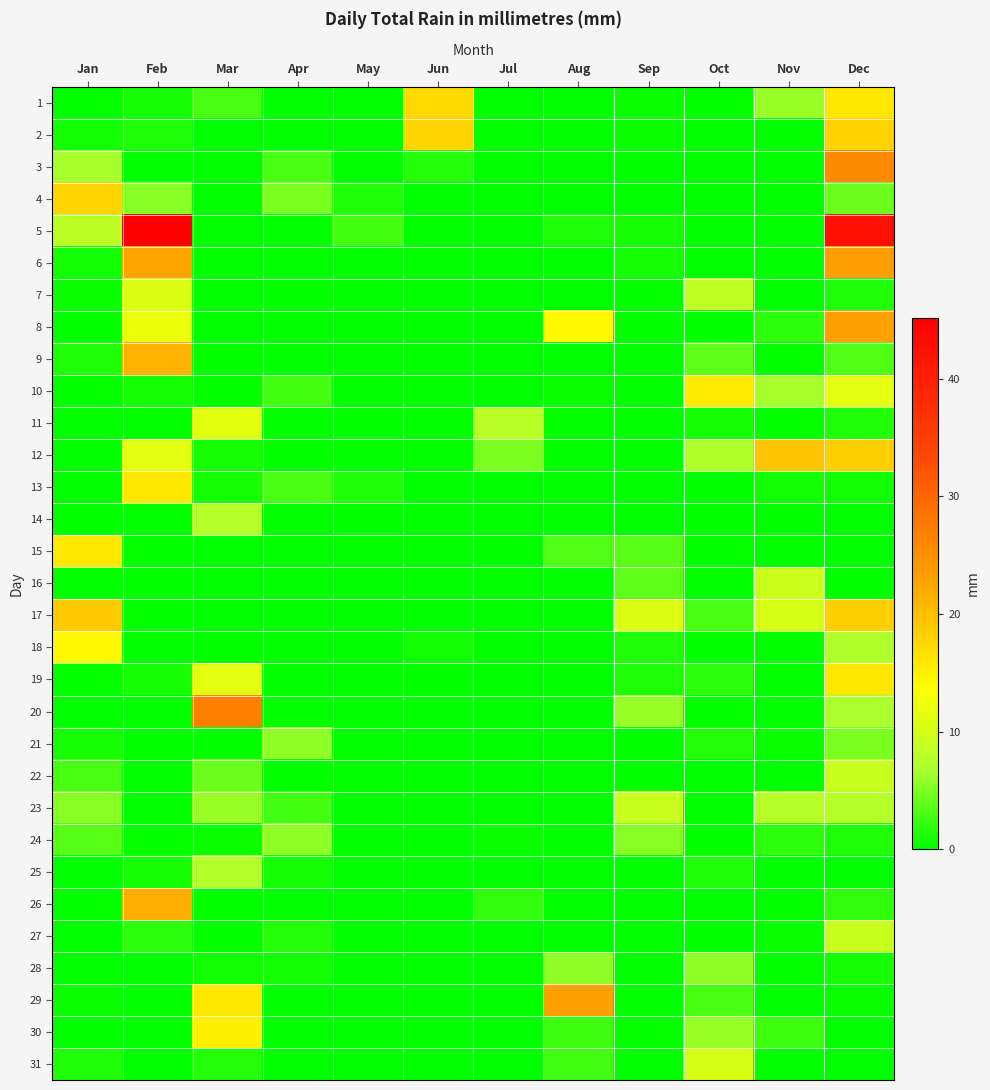

At how many categories does at least one series exceed 26?

3